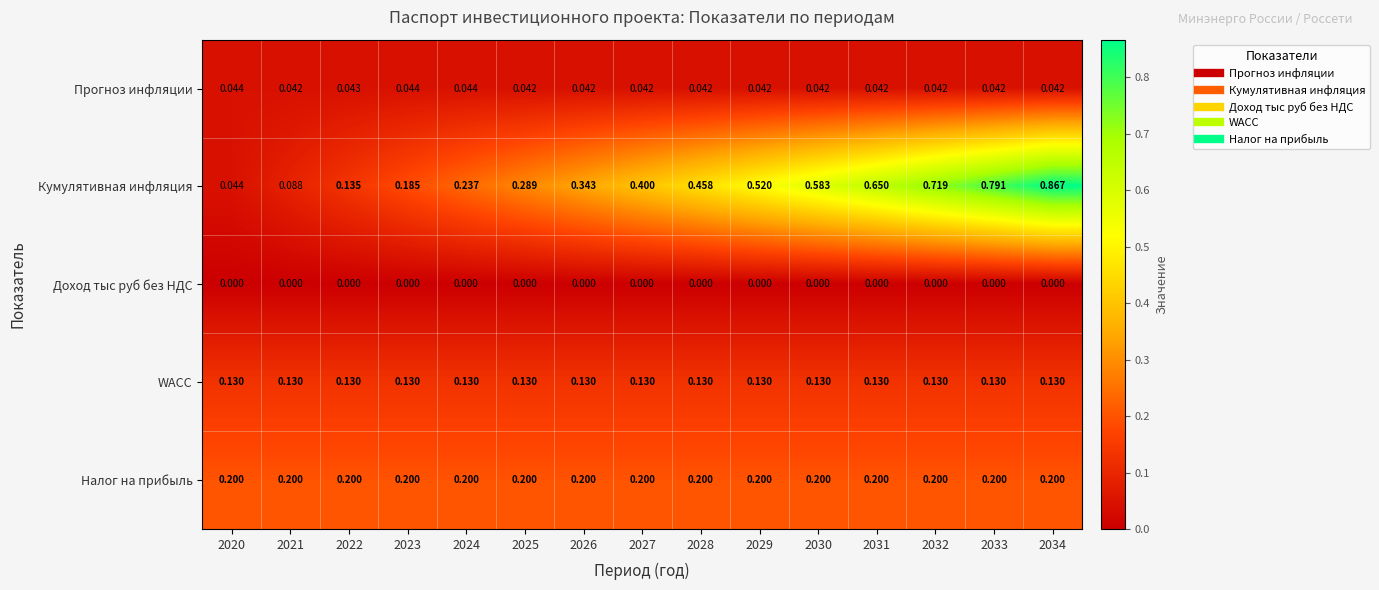

Which series has the widest spread of values?

Кумулятивная инфляция